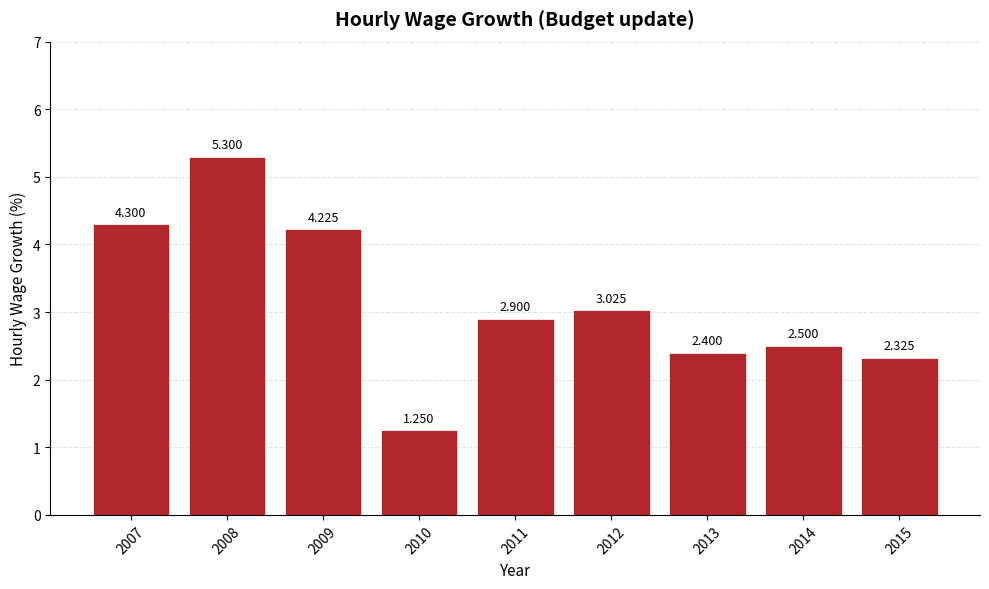

What is the maximum value shown in the chart?

5.3